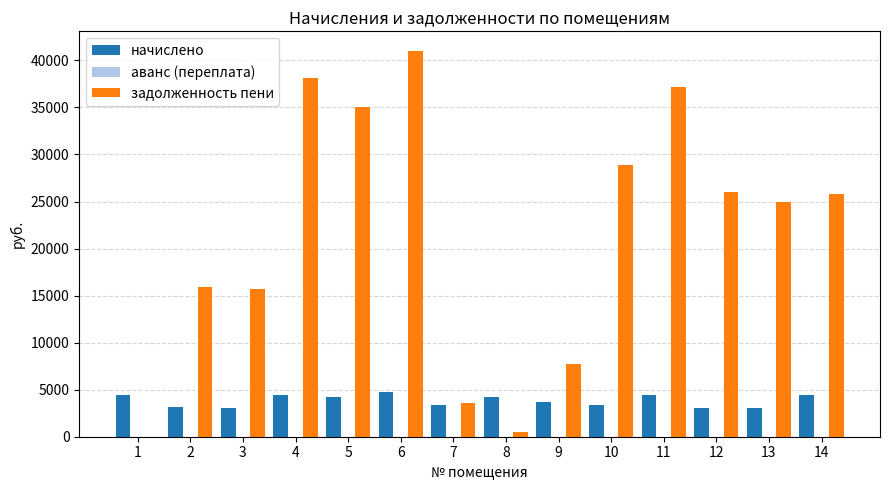

What is the sum of the задолженность пени values at 9 and 8?

8218.9